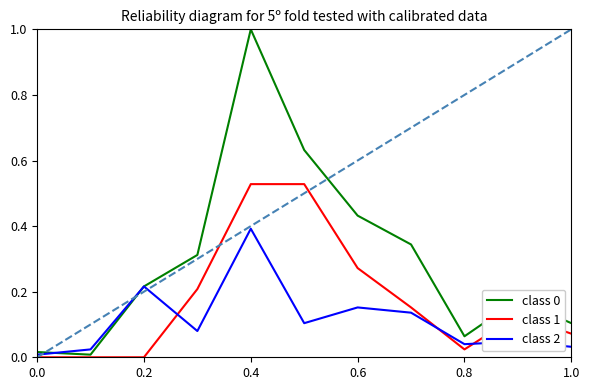

How many lines are shown in the chart?

3